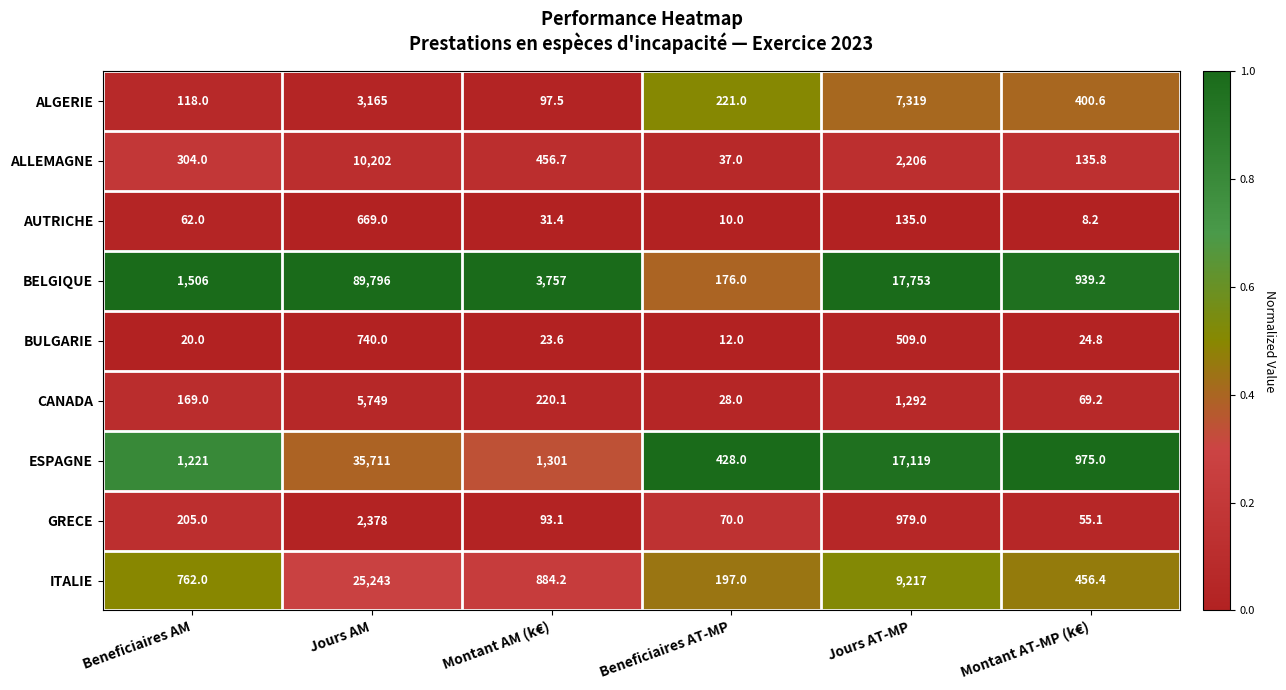

Which series has the widest spread of values?

BELGIQUE